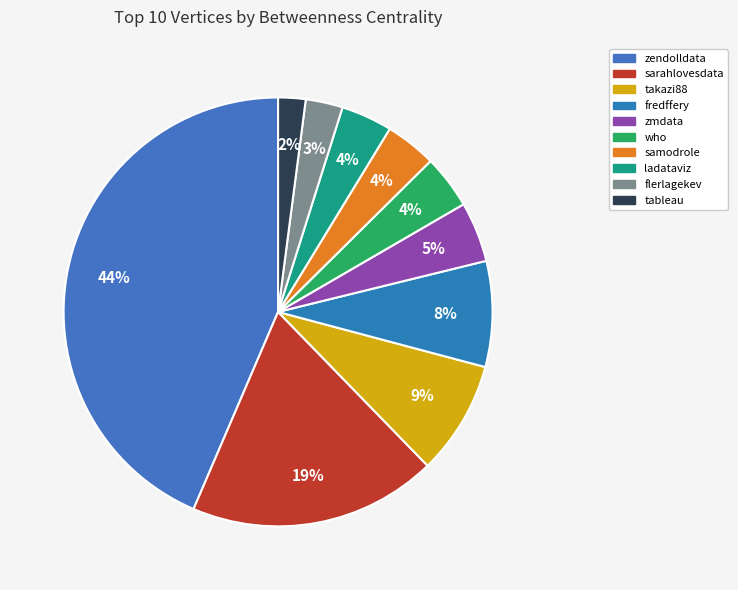

Rank the categories by value from lowest to highest.

tableau, flerlagekev, samodrole, ladataviz, who, zmdata, fredffery, takazi88, sarahlovesdata, zendolldata